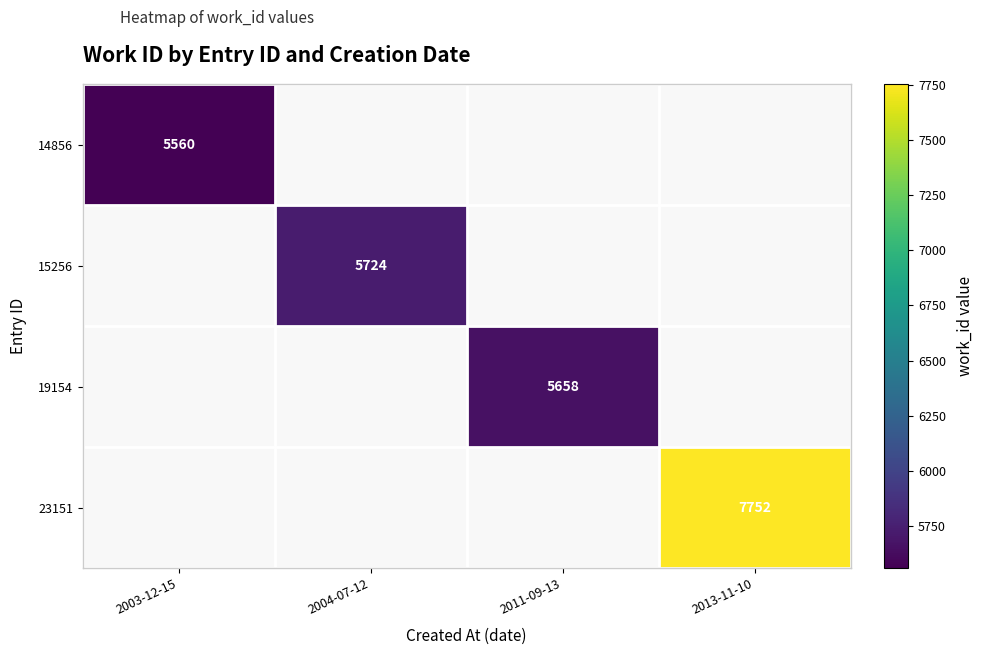

The 14856 series shows 5560 at 2003-12-15. True or false?

True